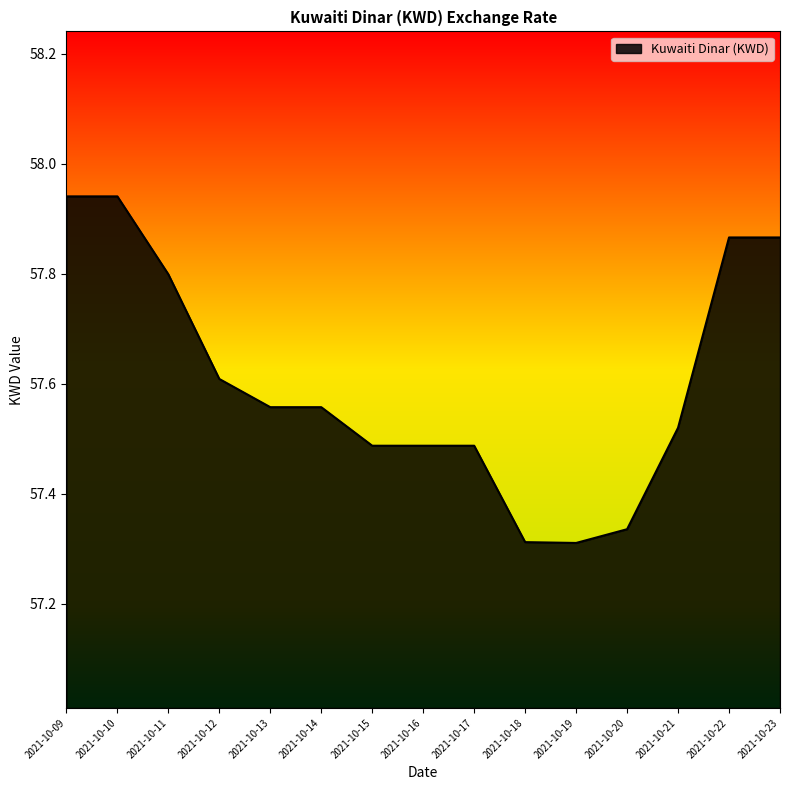

What is the difference between the maximum and minimum values?

0.6